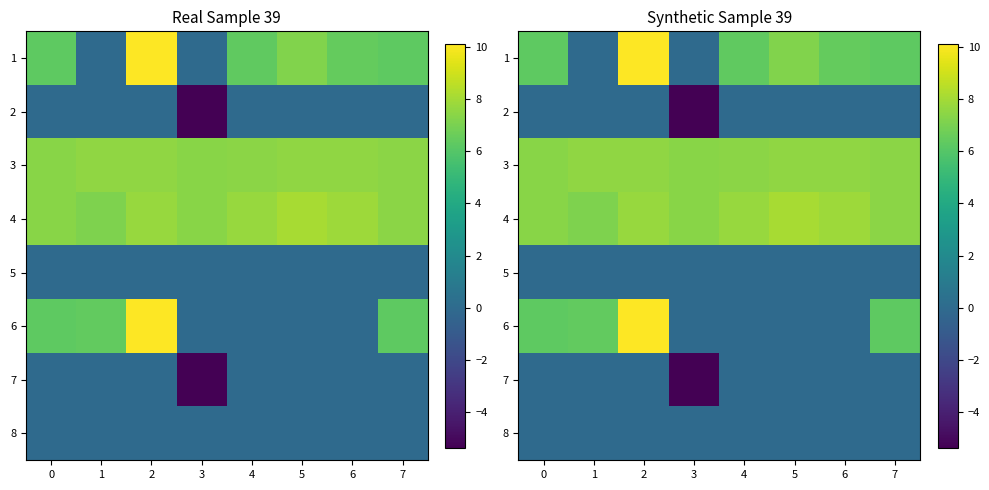

Count the number of data series in this chart.

8